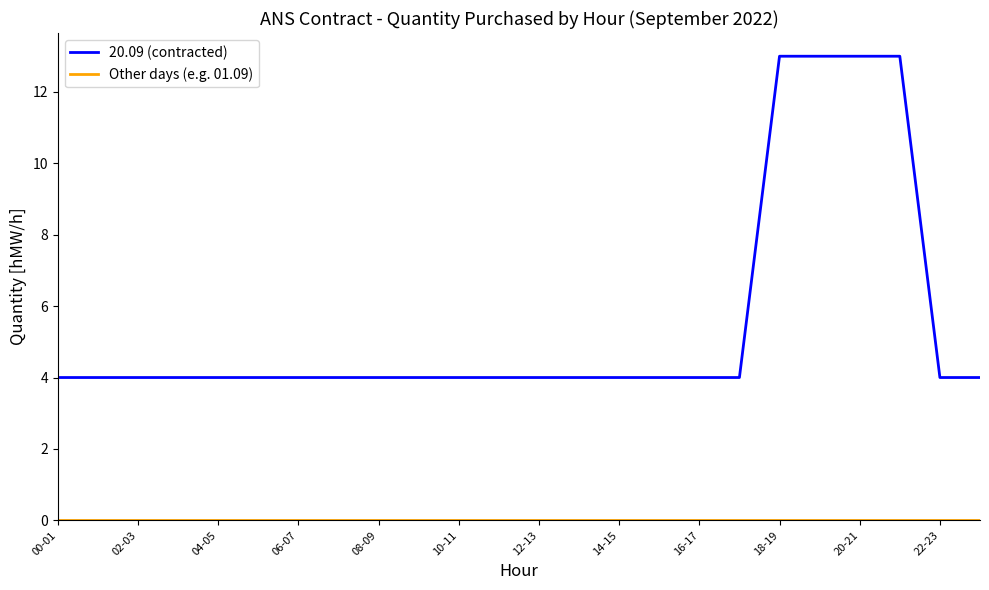

Which series has the largest total across all categories?

20.09 (contracted)